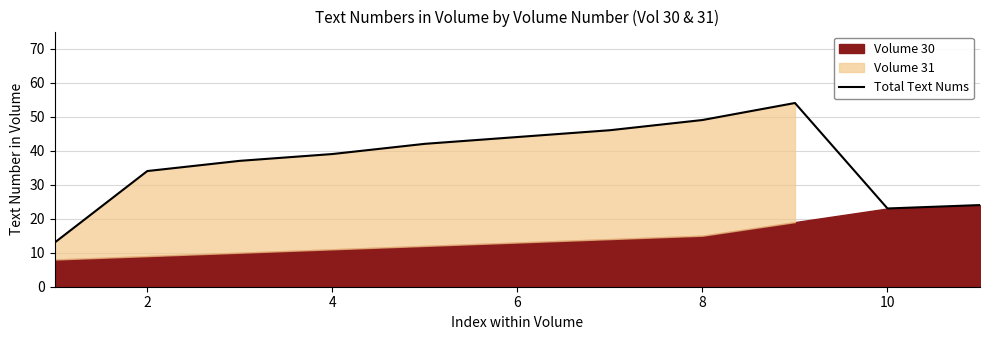

The chart shows a value of 34 at 2. True or false?

True